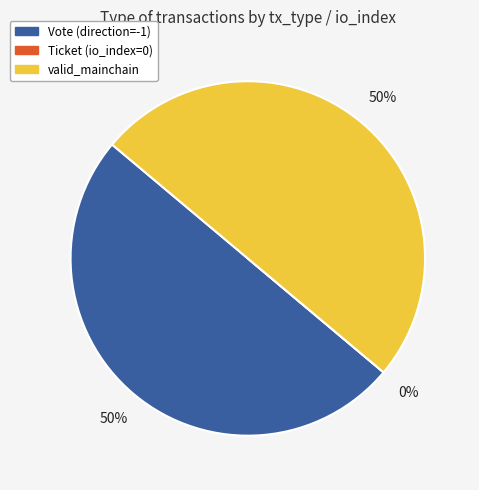

How many segments does this pie chart have?

3